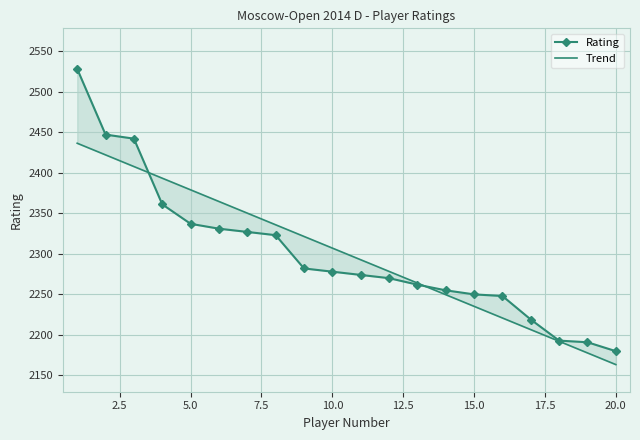

How many times do Rating and Trend cross each other?

2